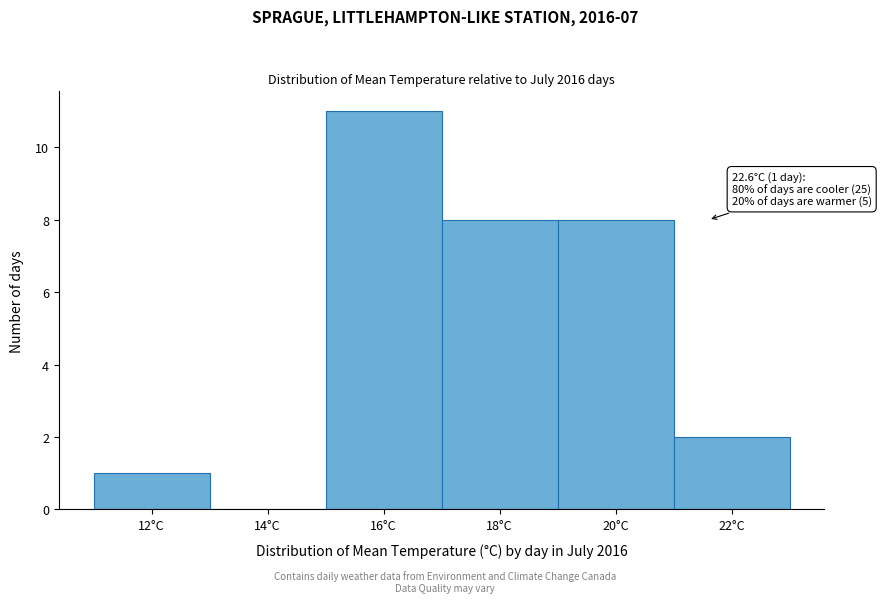

Reading left to right, what are all the values shown in this chart?

12°C=1	14°C=0	16°C=11	18°C=8	20°C=8	22°C=2